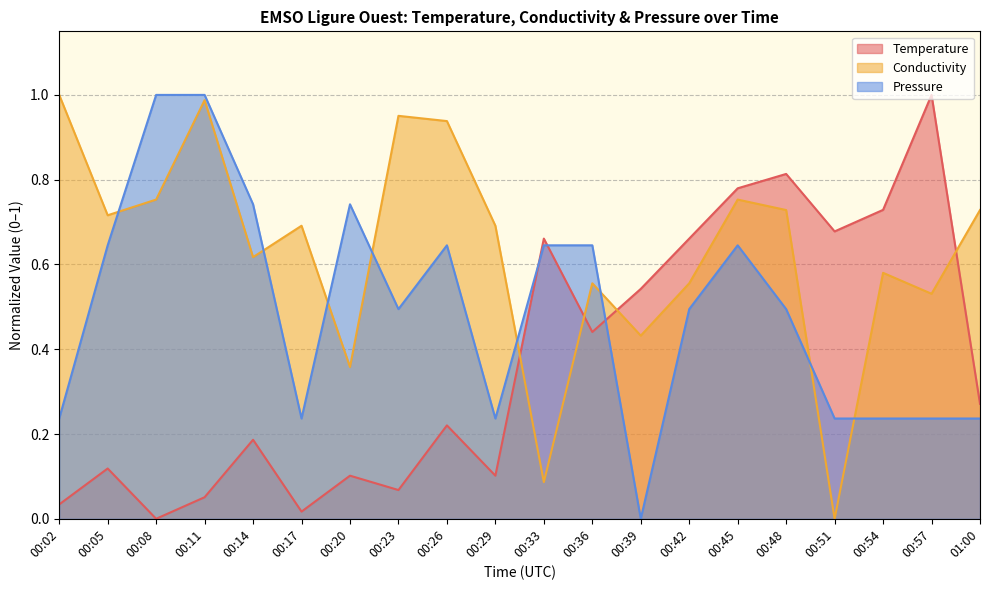

What is the approximate value of Pressure at 00:11?

1.0